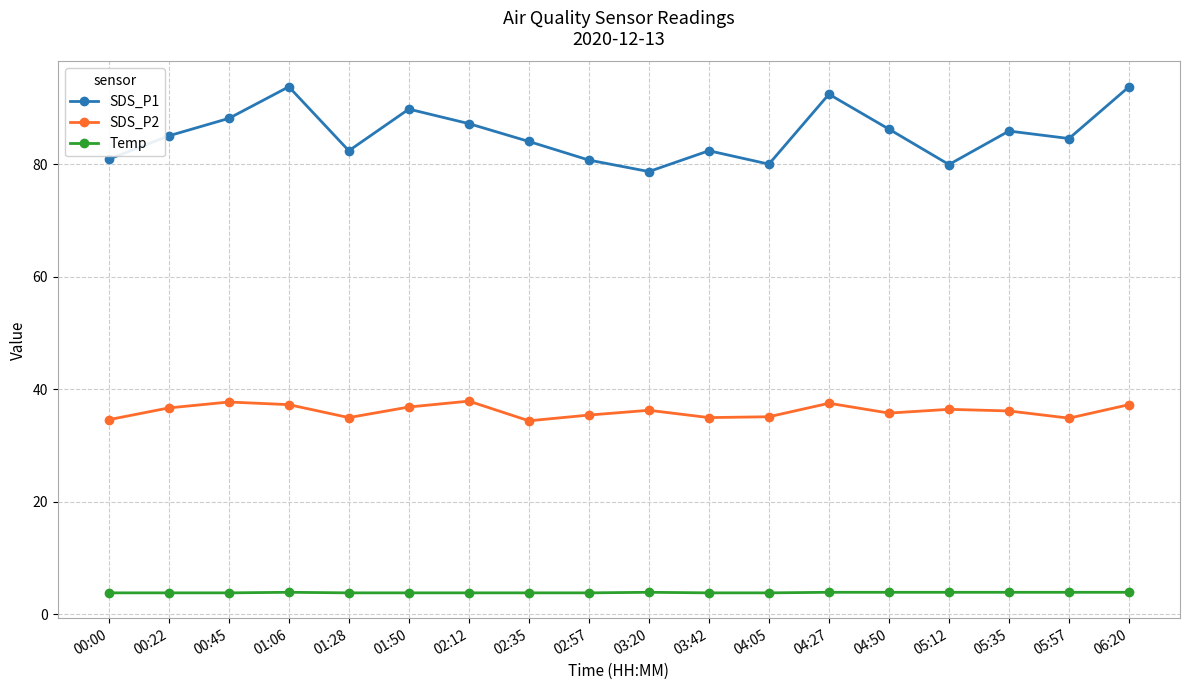

What is the minimum value shown in the chart?

3.8